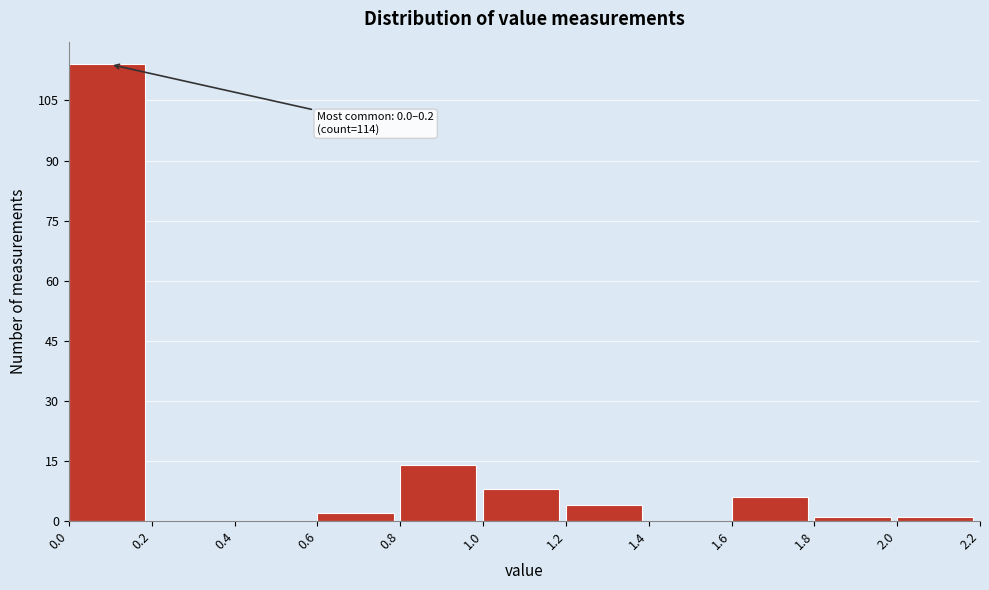

Which range on the x-axis has the tallest bar?

0.0 to 0.2